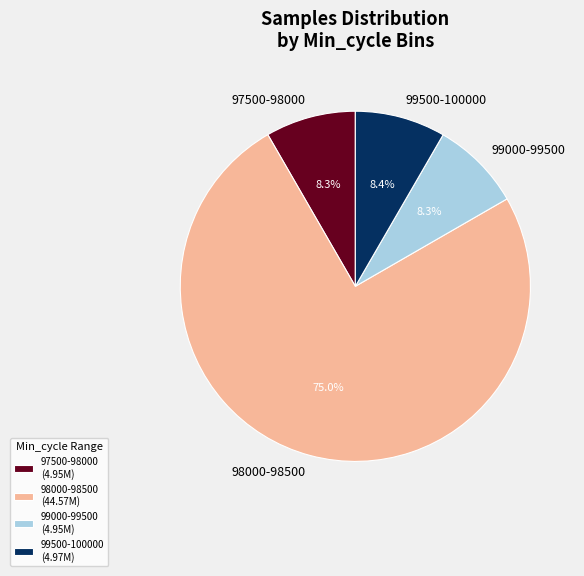

To the nearest percent, what is the average slice percentage?

25%